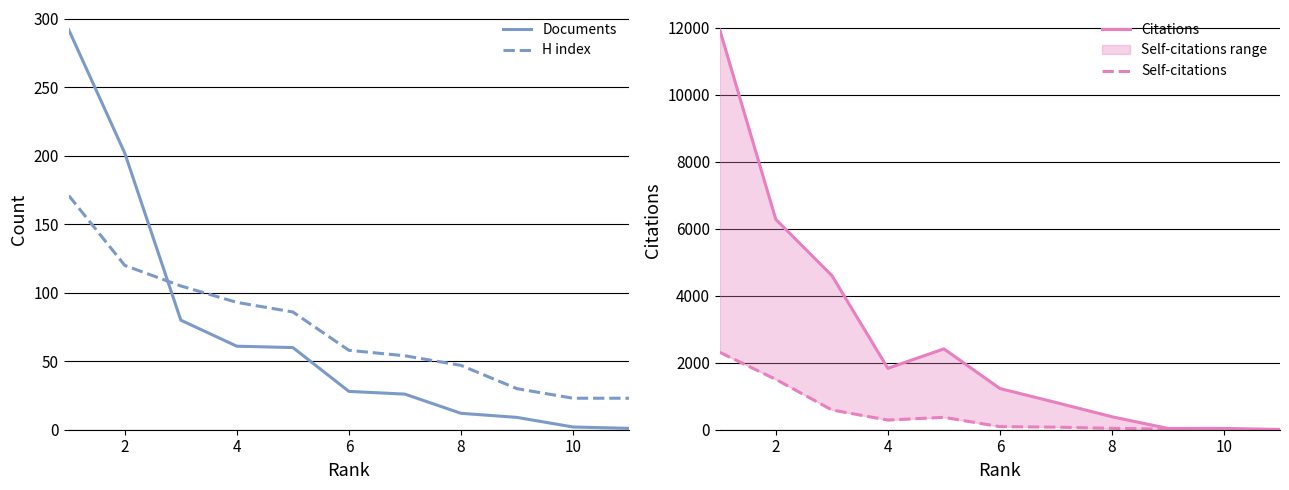

The value of H index at 6 is 21. True or false?

False